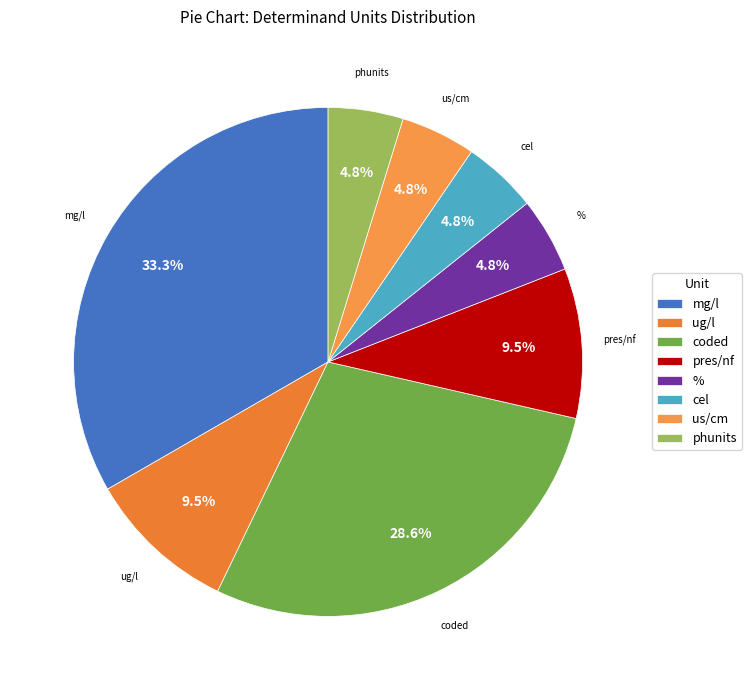

What percentage do us/cm and pres/nf together represent?

14.3%